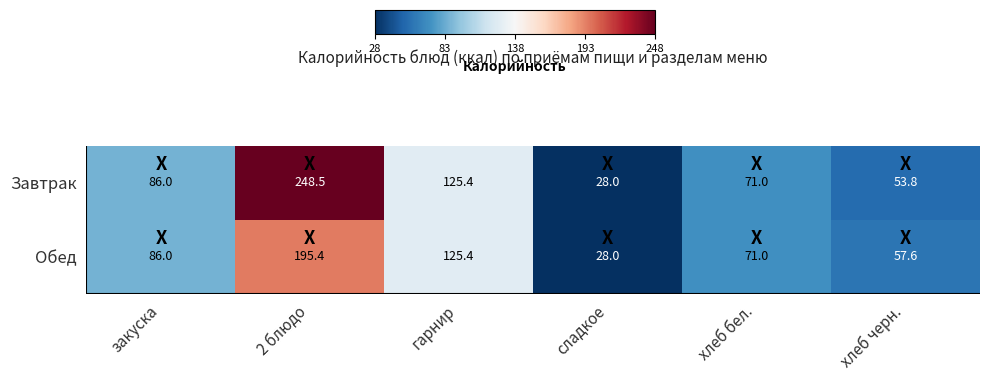

Where is Обед nearest to the value 111?

гарнир